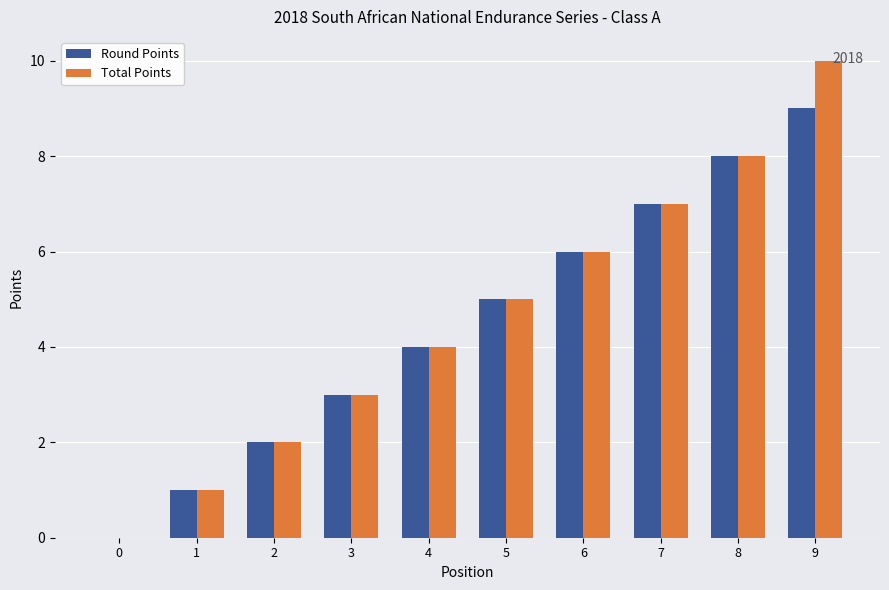

How many data points does each series have?

10